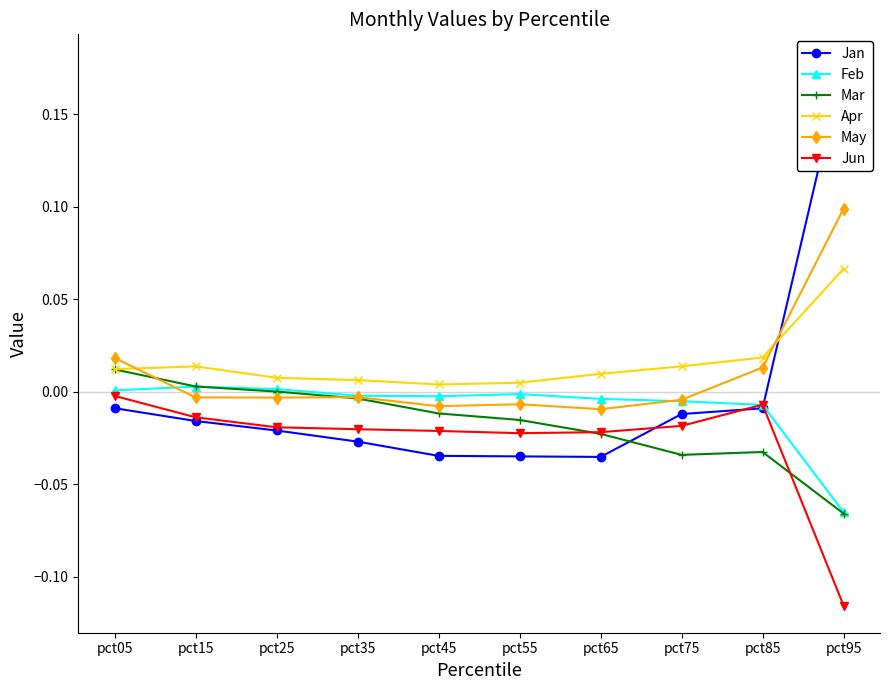

Is the value of May at pct25 greater than the value of Apr at pct25?

No